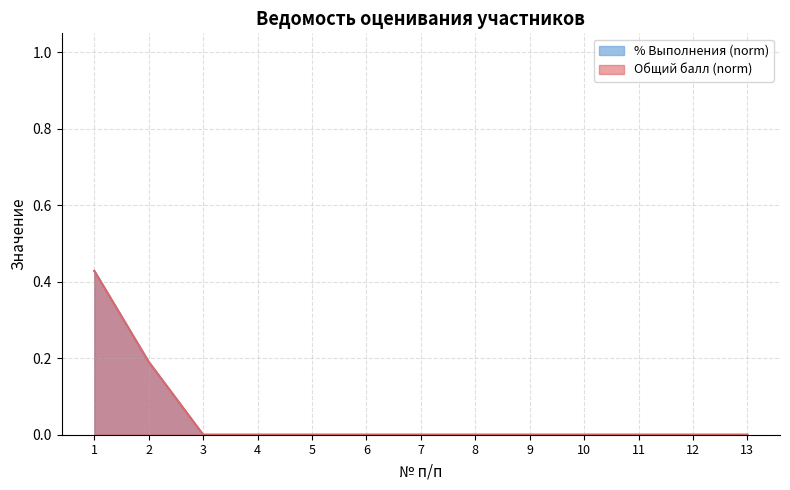

True or false: % Выполнения and Общий балл cross at least once.

False